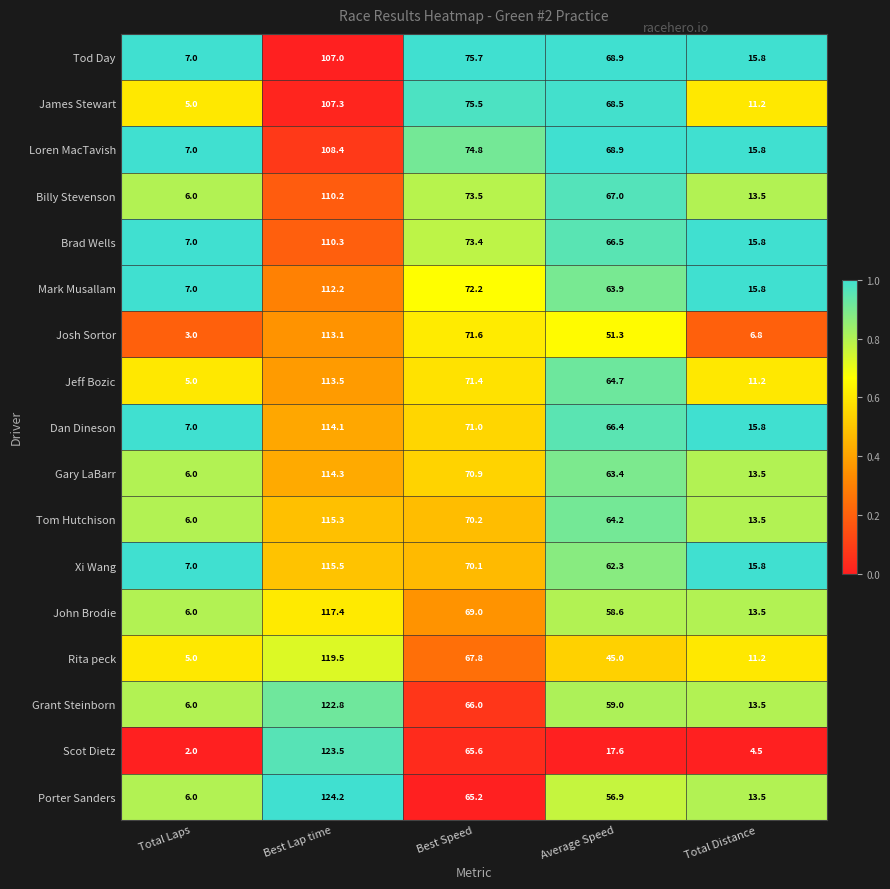

Where does the Mark Musallam series first go above 63?

Best Lap time